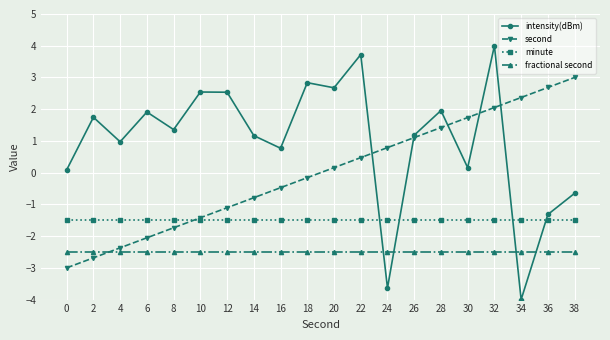

What is the sum of all fractional second values?

-50.0